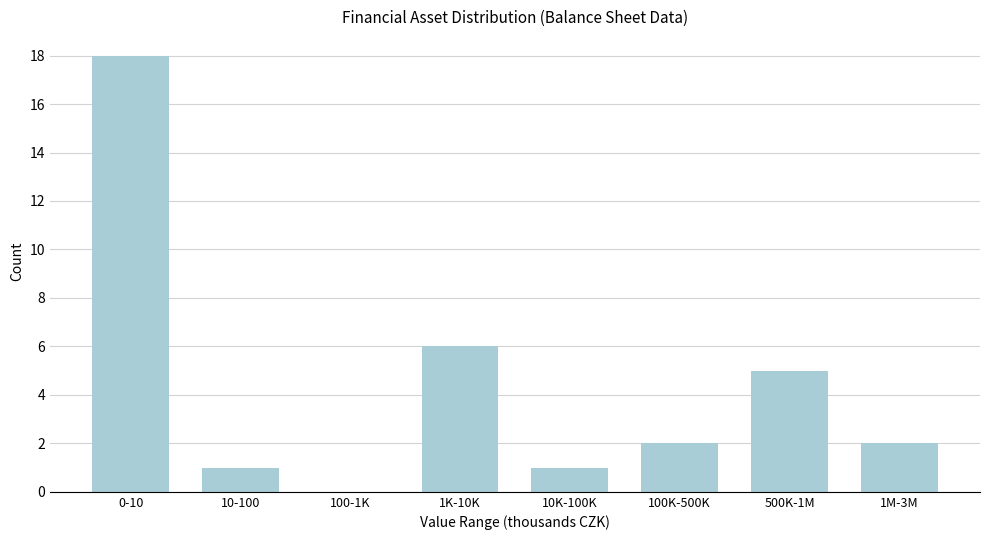

Reading right to left, transcribe all the data shown in this chart.

1M-3M=2	500K-1M=5	100K-500K=2	10K-100K=1	1K-10K=6	100-1K=0	10-100=1	0-10=18